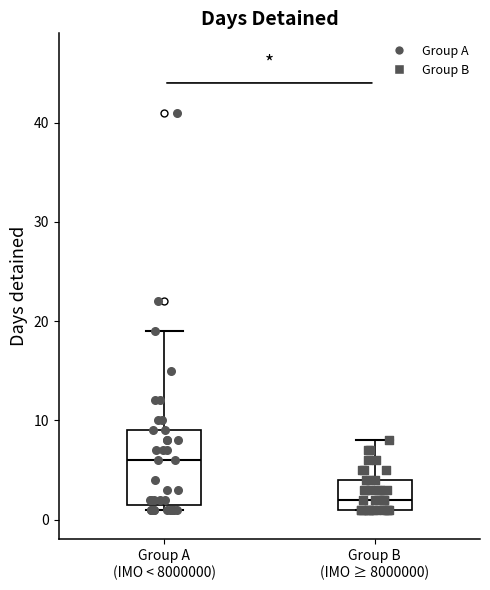

Which box's median line is the highest?

Group A (IMO < 8000000)